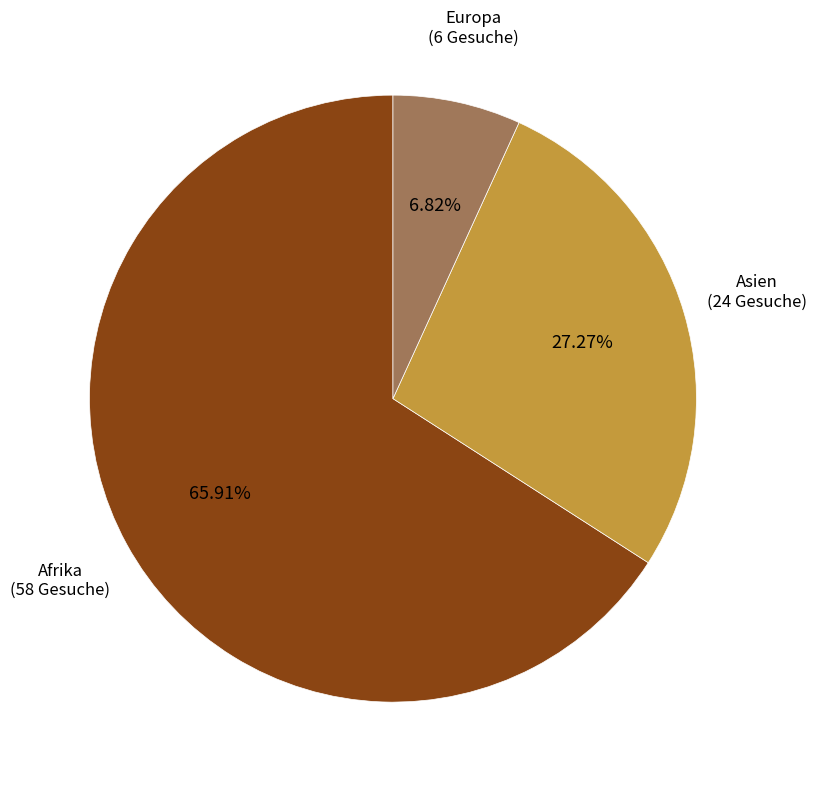

To the nearest percent, what is the difference between the largest and smallest slice percentages?

59%